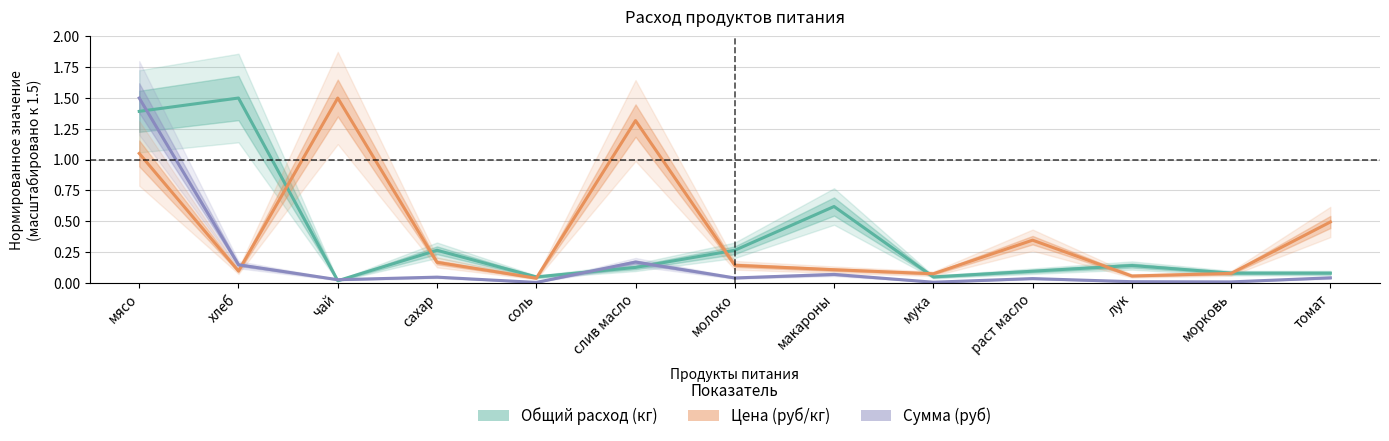

What are all the series names shown in the legend?

Общий расход (кг), Цена (руб/кг), Сумма (руб)